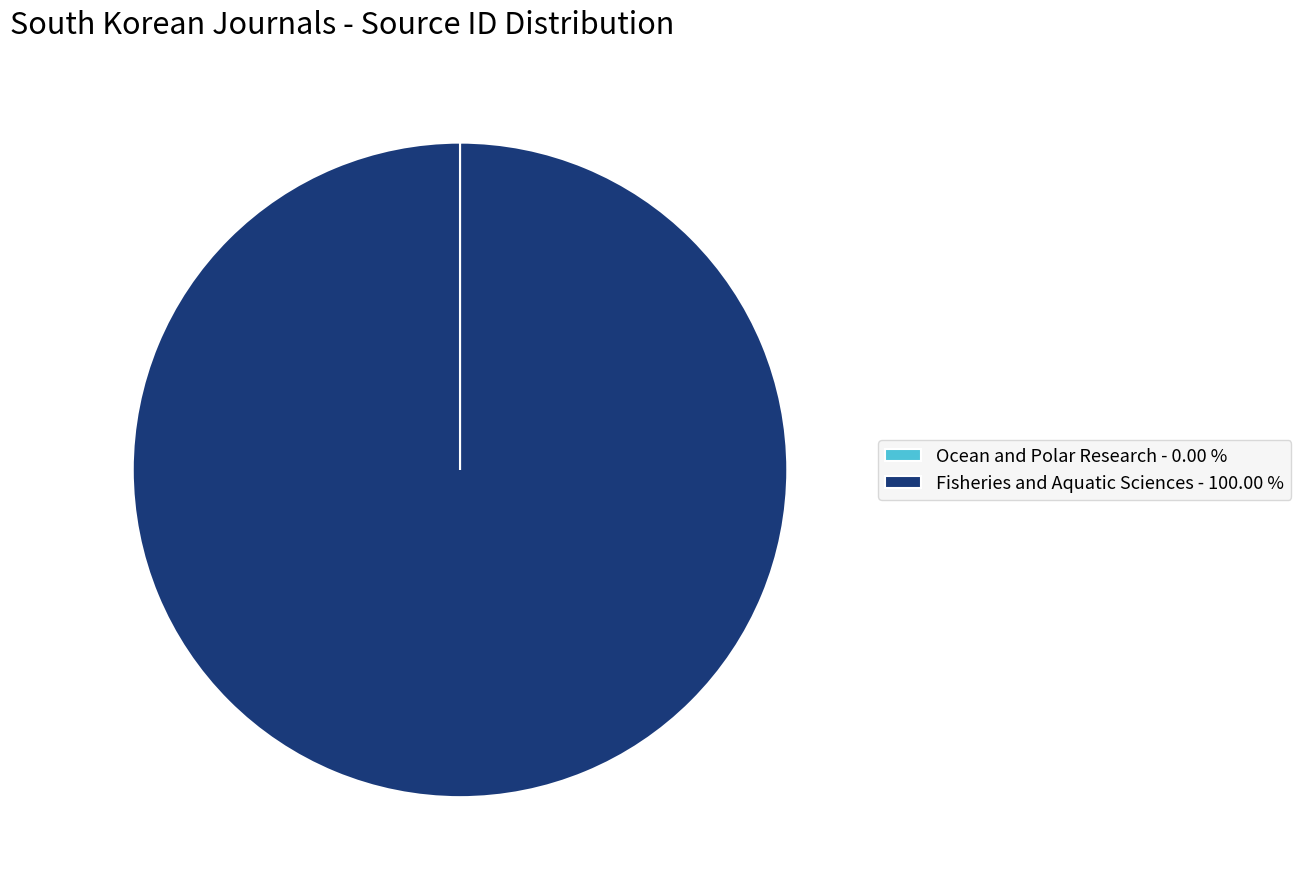

Does Fisheries and Aquatic Sciences - 100.00 % represent more than half of the total?

Yes